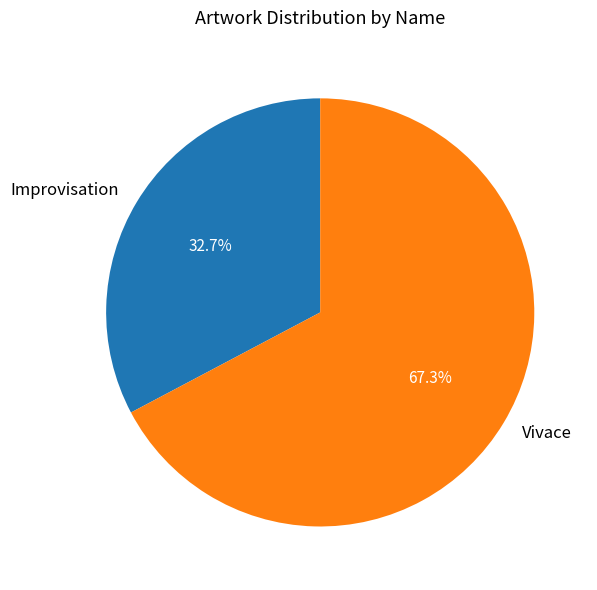

To the nearest percent, what is the difference between the Improvisation and Vivace slice percentages?

35%